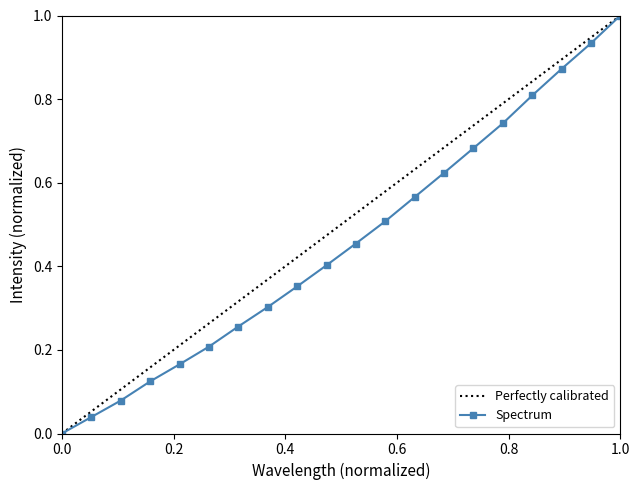

How many values in Spectrum are above zero?

19